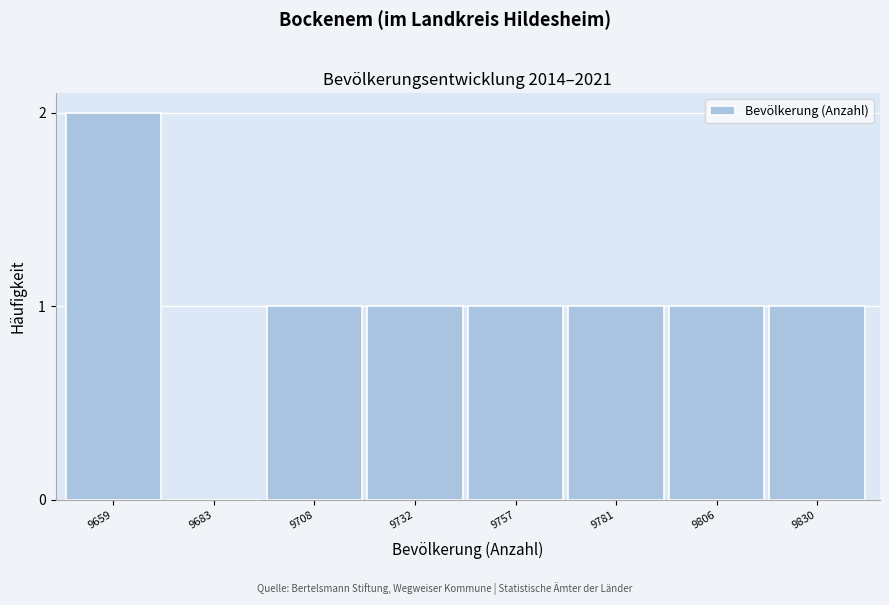

Reading right to left, list all the values displayed in this chart.

9830=1	9806=1	9781=1	9757=1	9732=1	9708=1	9683=0	9659=2